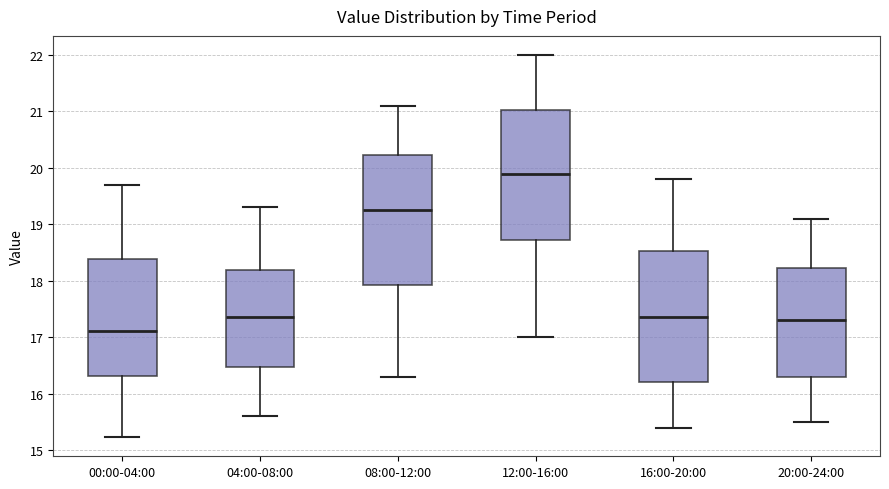

Reading left to right, transcribe this box plot: for each box, give where its median line is, the range the box spans, and where its two whiskers end, as read against the y-axis. The values are not printed on the chart, so give them approximately, as read against the axis.

00:00-04:00: median 17.1, box 16.3 to 18.4, whiskers 15.2 to 19.7
04:00-08:00: median 17.4, box 16.5 to 18.2, whiskers 15.6 to 19.3
08:00-12:00: median 19.3, box 17.9 to 20.2, whiskers 16.3 to 21.1
12:00-16:00: median 19.9, box 18.7 to 21.0, whiskers 17.0 to 22.0
16:00-20:00: median 17.4, box 16.2 to 18.5, whiskers 15.4 to 19.8
20:00-24:00: median 17.3, box 16.3 to 18.2, whiskers 15.5 to 19.1